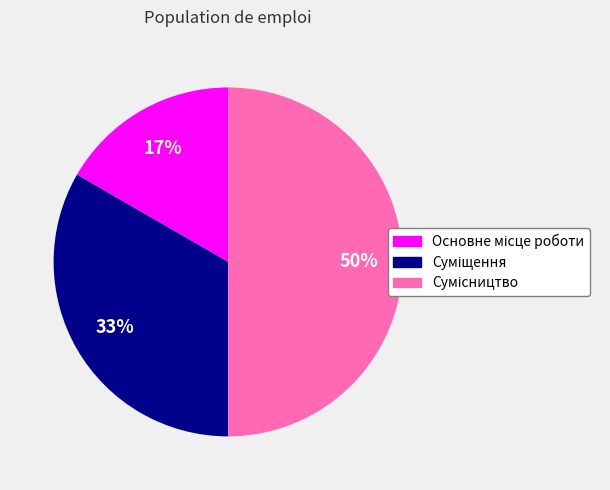

To the nearest percent, what is the average slice percentage?

33%